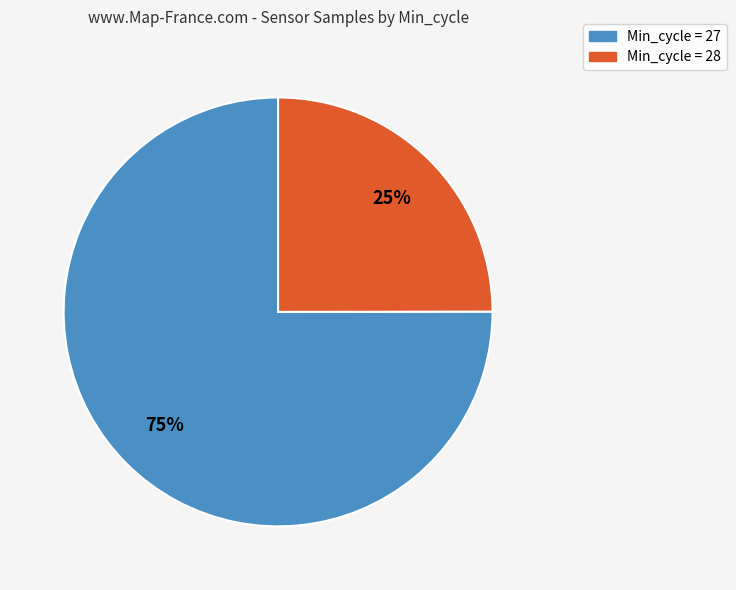

Is there a majority slice in this chart?

Yes